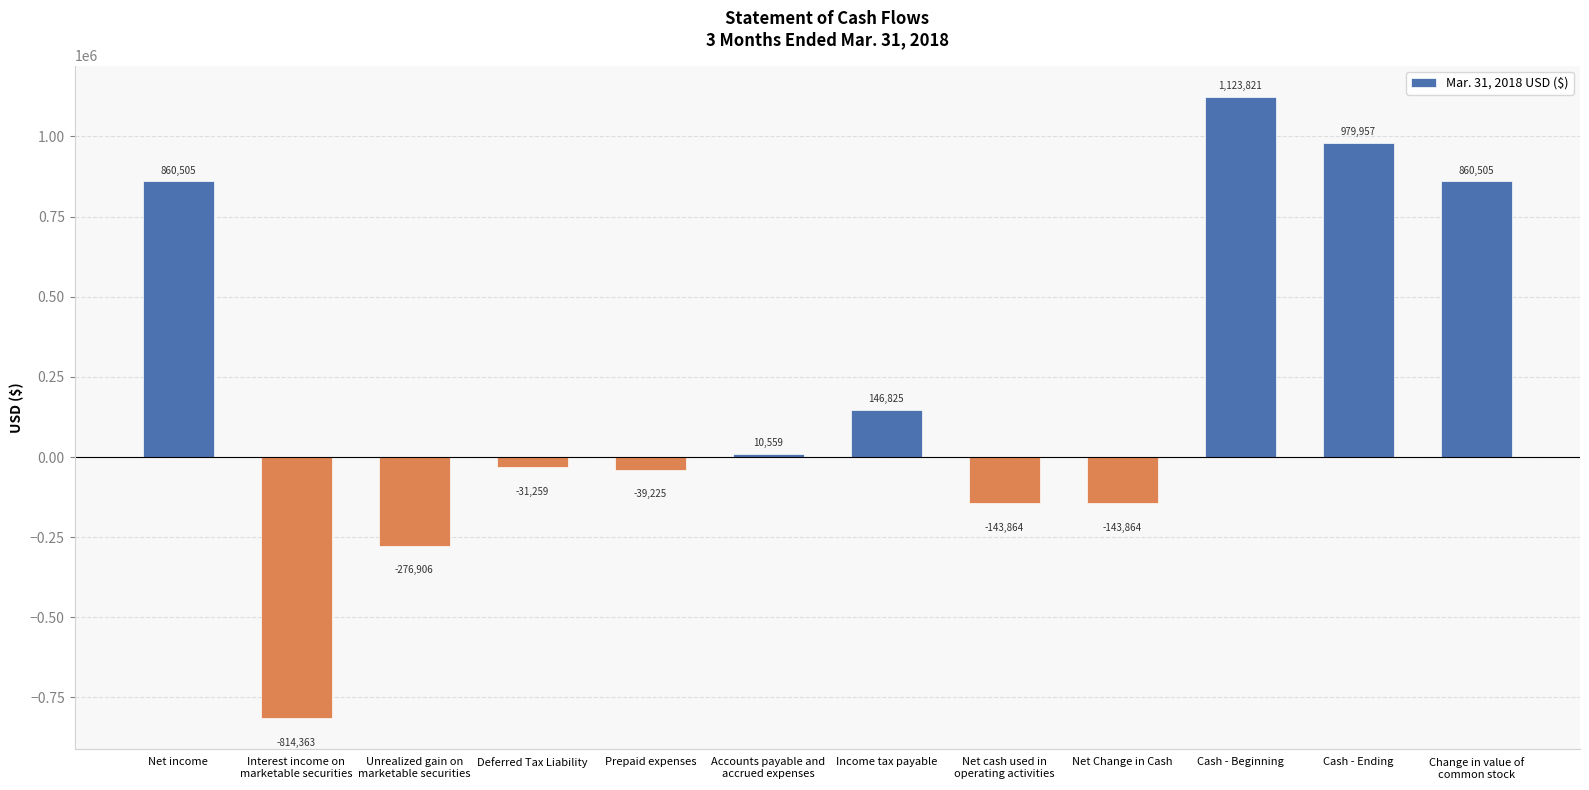

Reading left to right, list all the values displayed in this chart.

860505	-814363	-276906	-31259	-39225	10559	146825	-143864	-143864	1123821	979957	860505